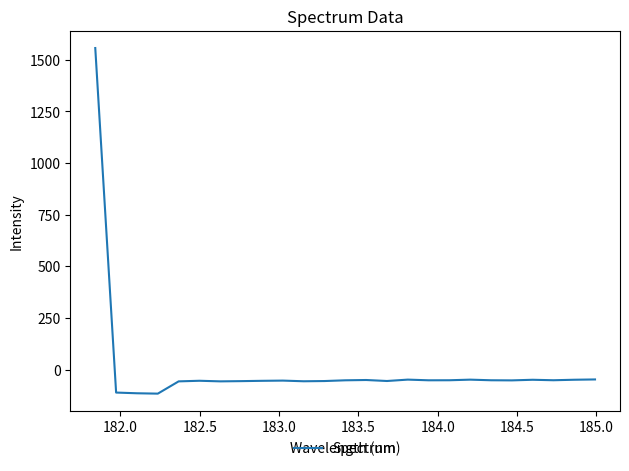

How many values are below -52?

13